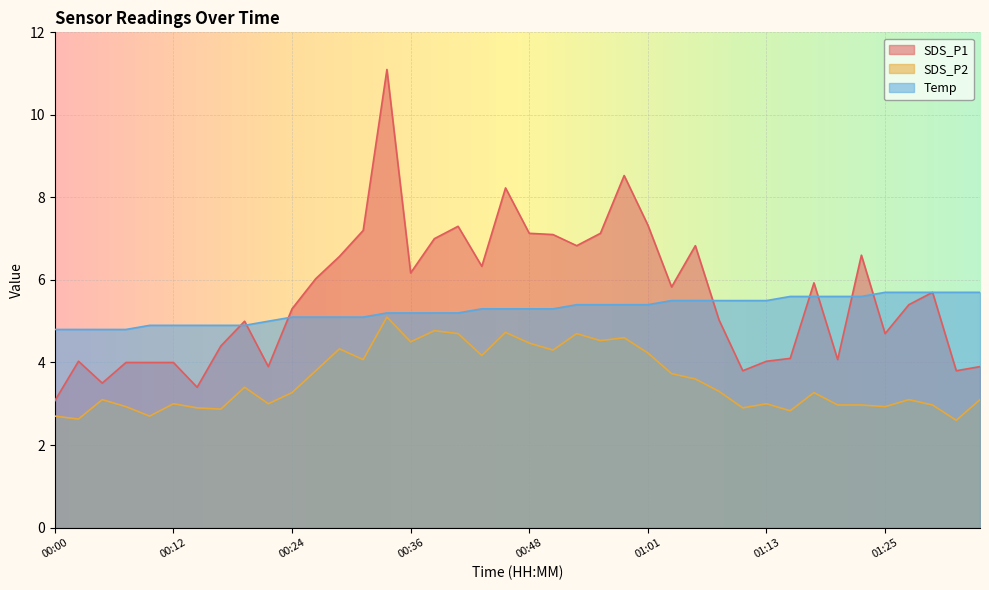

At which category is the sum across all series the highest?

00:34